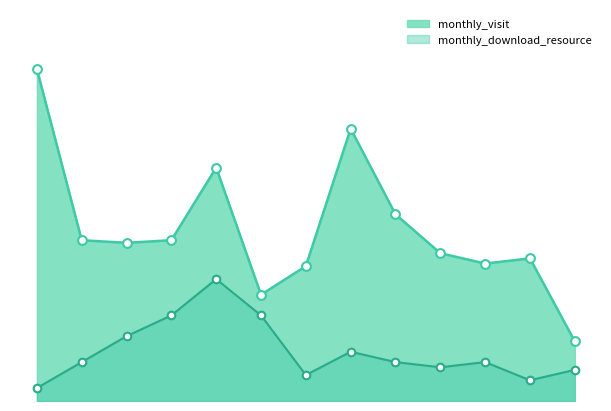

Is the value of monthly_visit at 2023-11 greater than the value of monthly_download_resource at 2024-05?

Yes